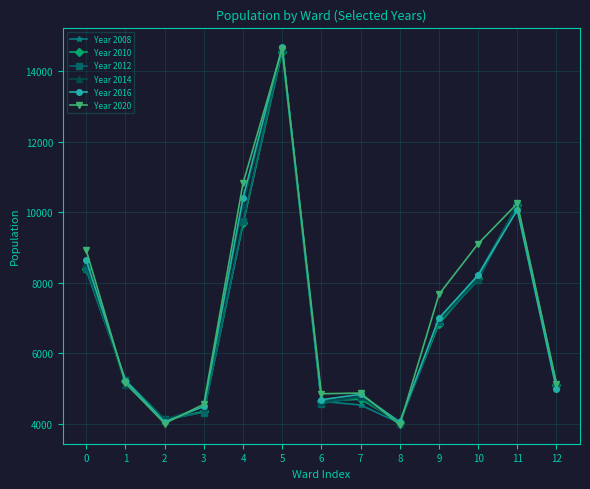

True or false: Year 2020 has more than 0 points higher than both neighbors.

True